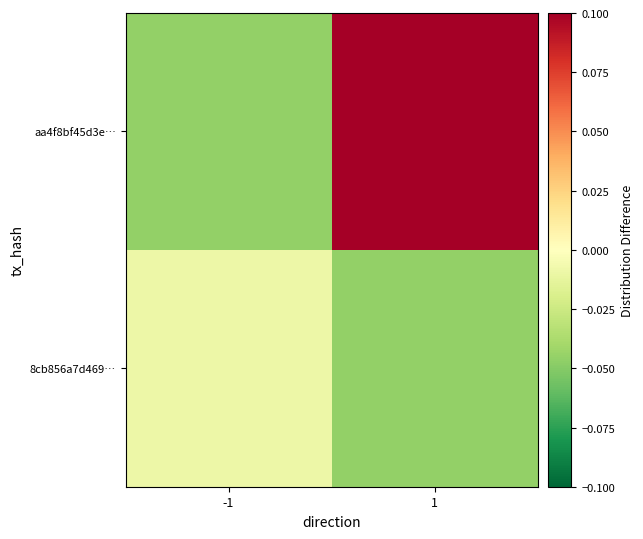

Rank the series by their average value, from lowest to highest.

8cb856a7d469…, aa4f8bf45d3e…